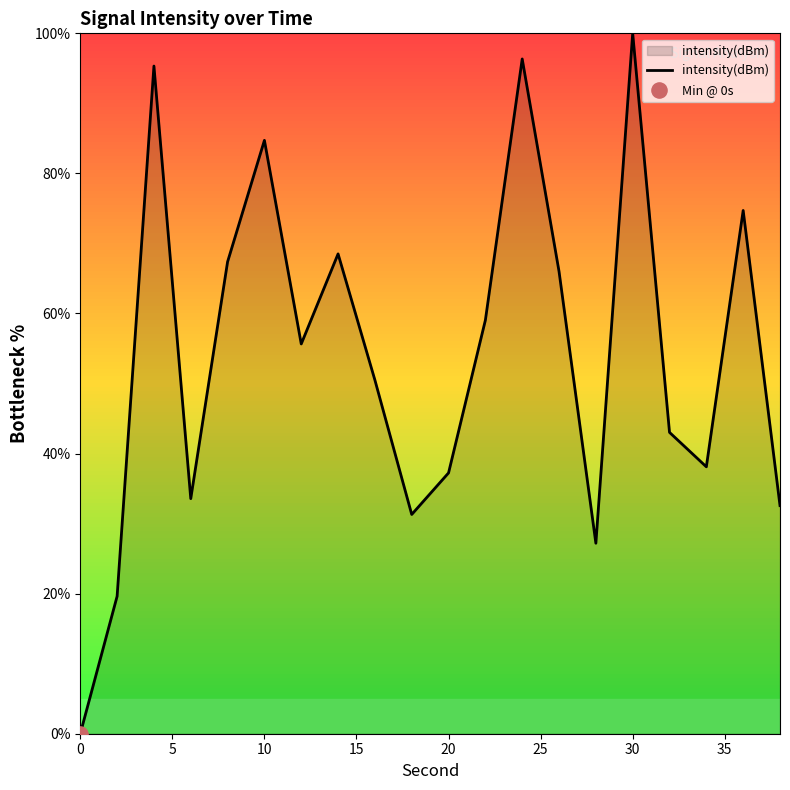

What is the greatest value displayed?

100.0